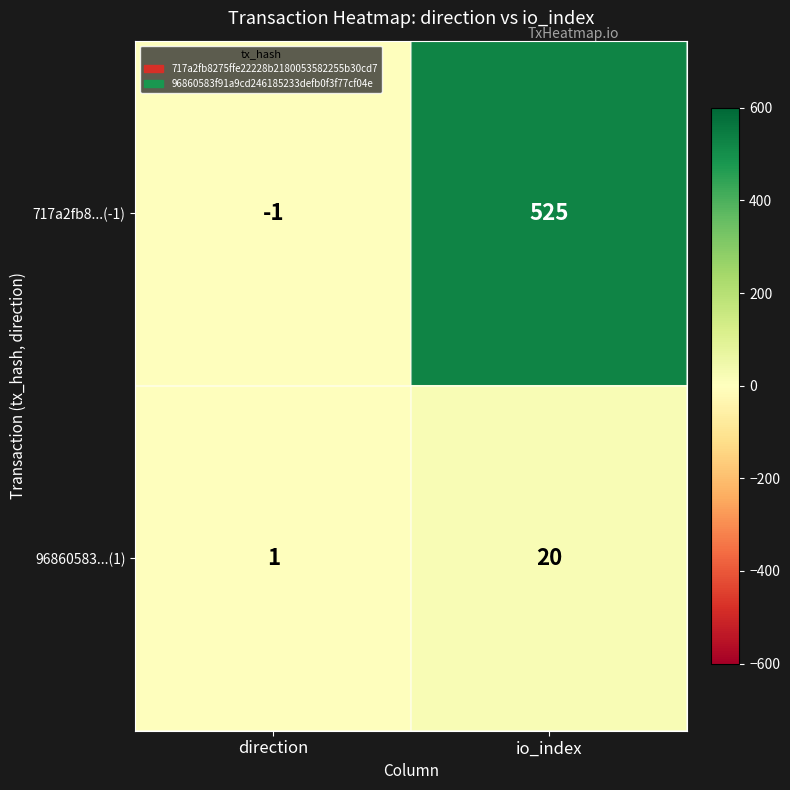

List the series in order of their peak value, lowest first.

96860583...(1), 717a2fb8...(-1)